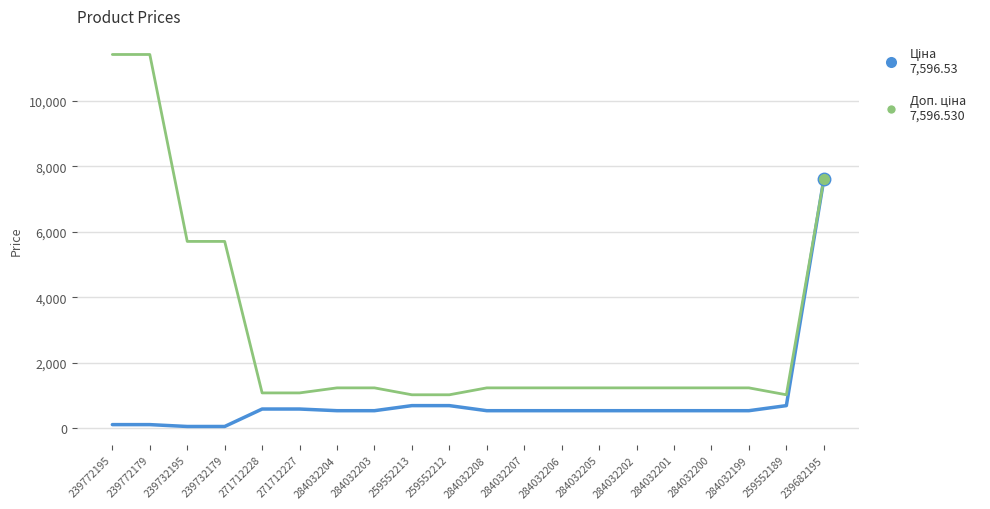

What is the maximum value shown in the chart?

11410.0